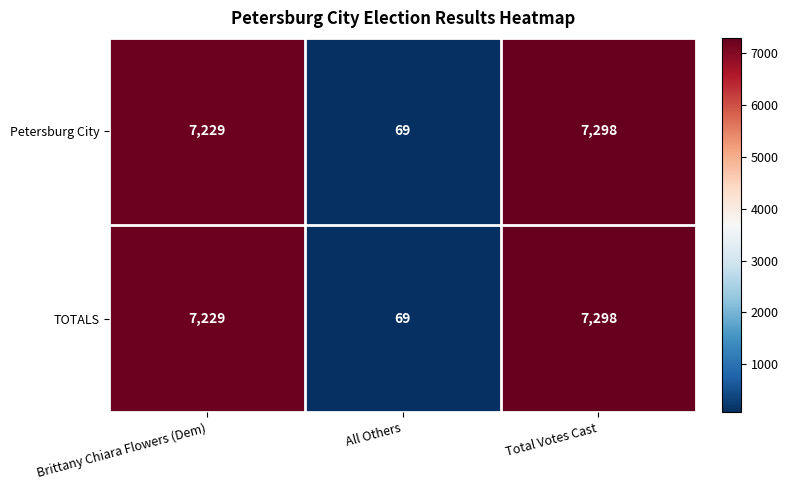

What is the average value of the Petersburg City series?

4865